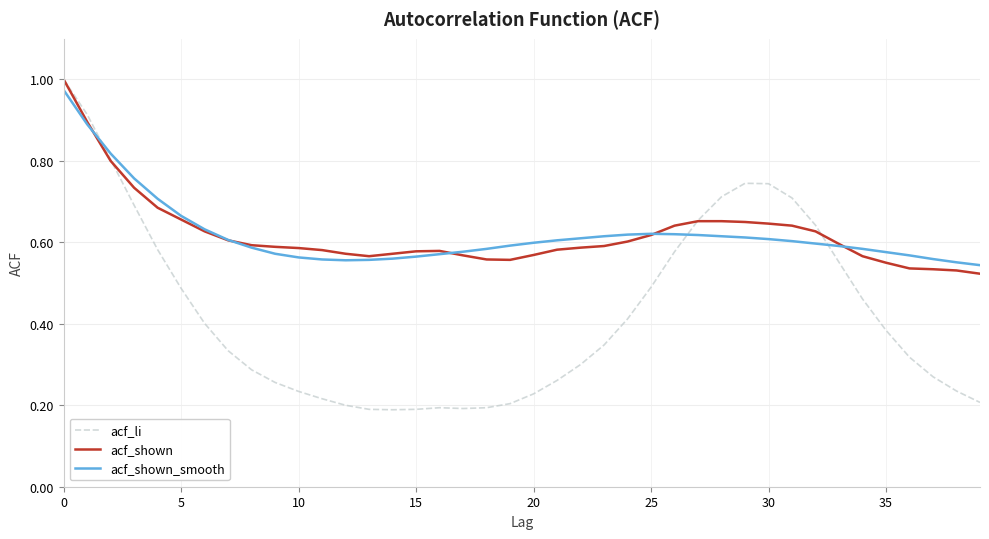

At how many categories does at least one series exceed 0?

40